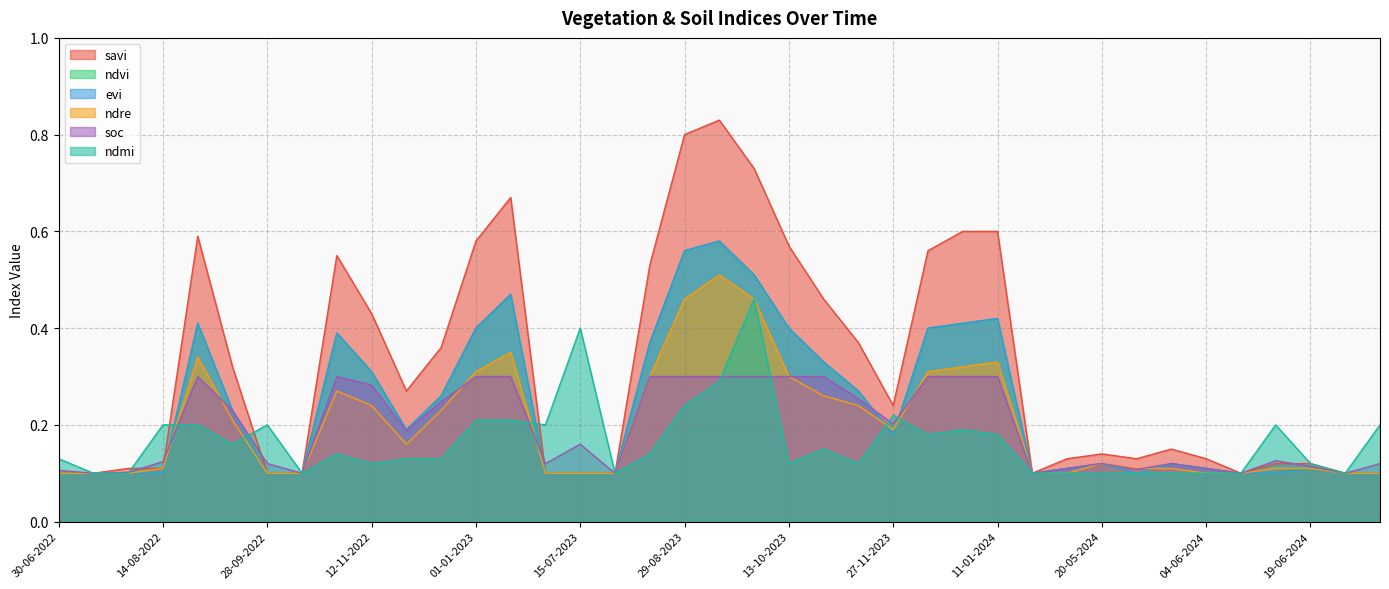

The value of evi at 13-09-2023 is 0.6. True or false?

True